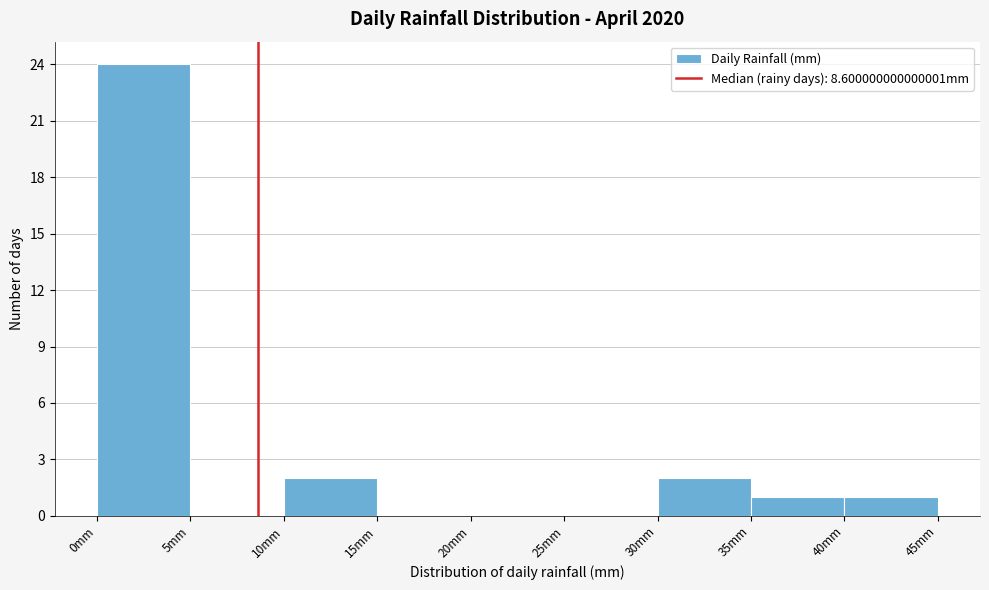

Which range on the x-axis has the tallest bar?

0 to 5